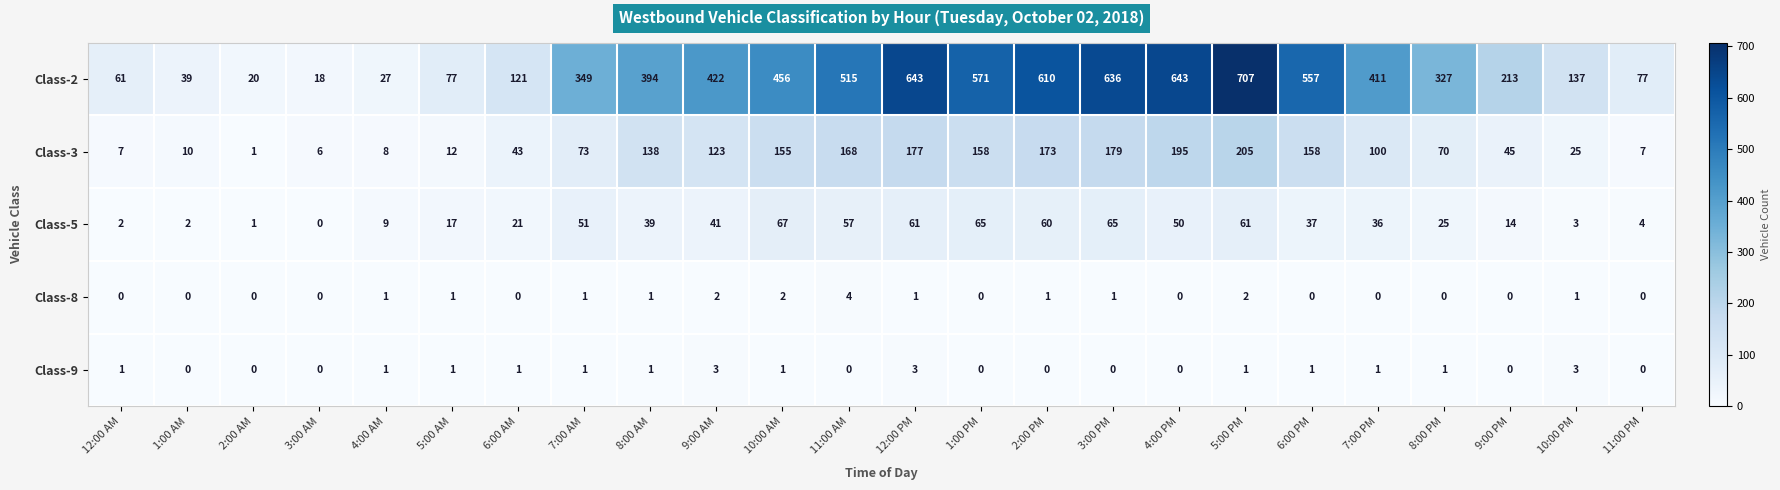

At which category is the sum across all series the highest?

5:00 PM